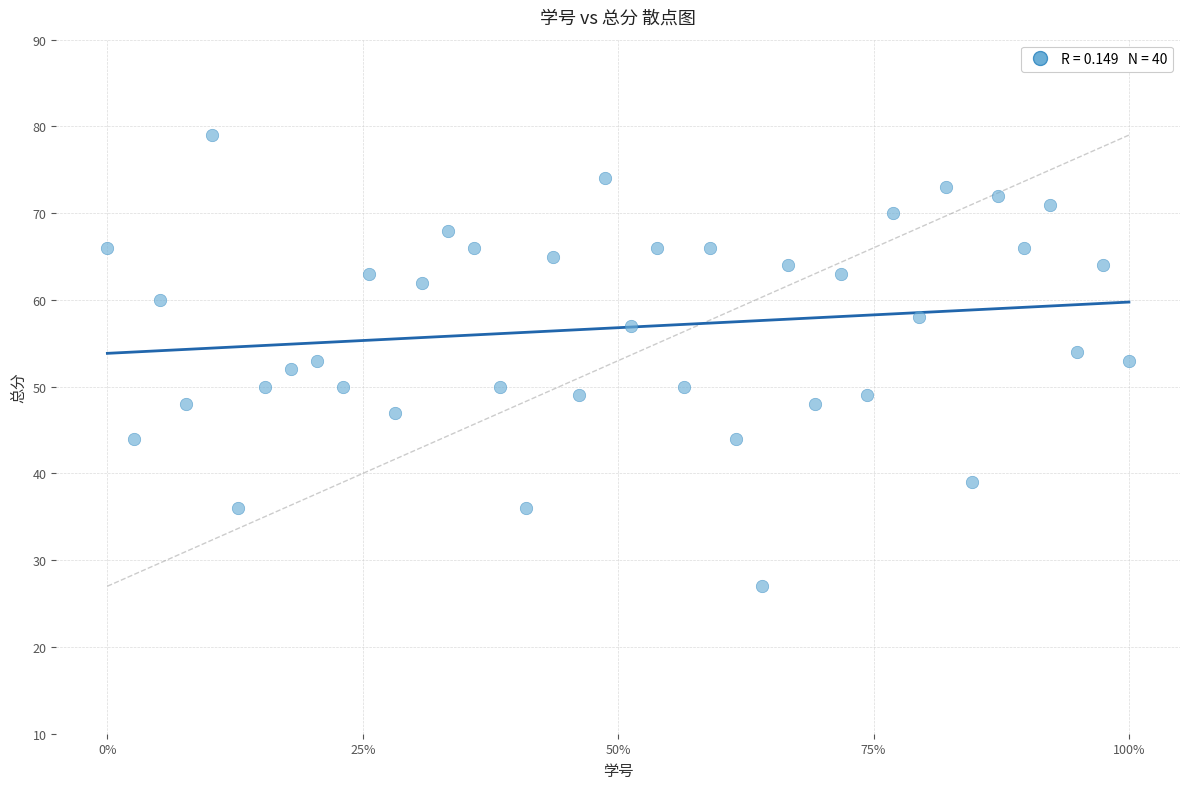

What is the range of Y values (max minus min)?

52